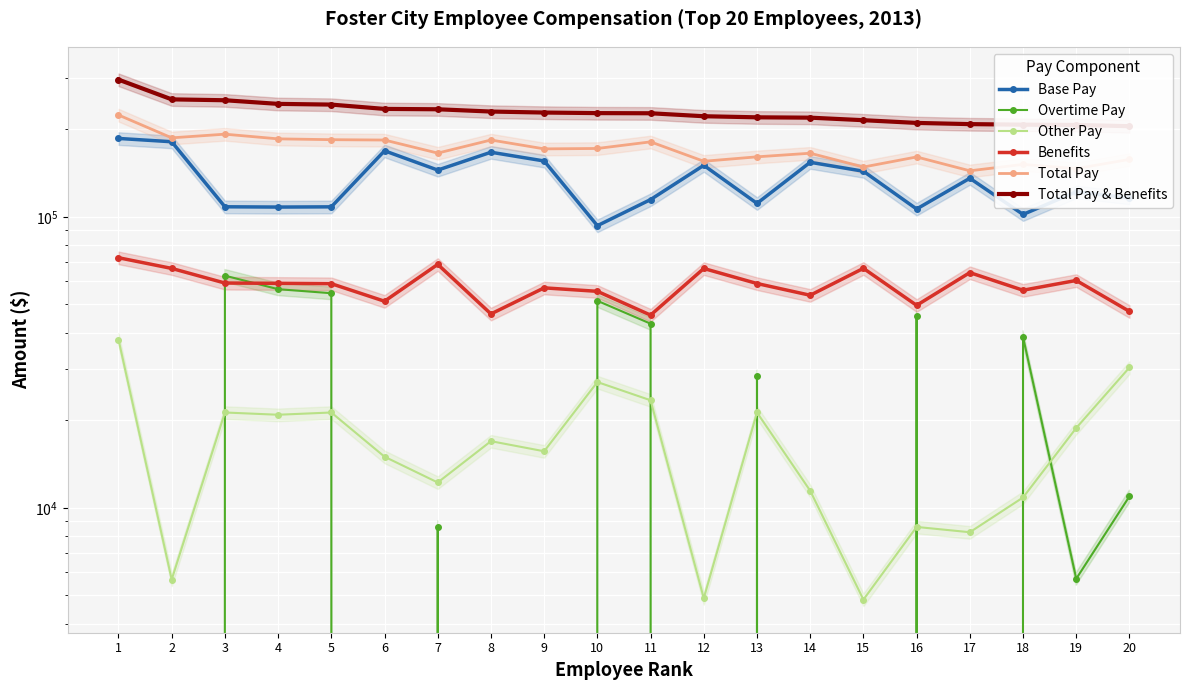

Rank the series at 7 from highest to lowest value.

Total Pay & Benefits, Total Pay, Base Pay, Benefits, Other Pay, Overtime Pay